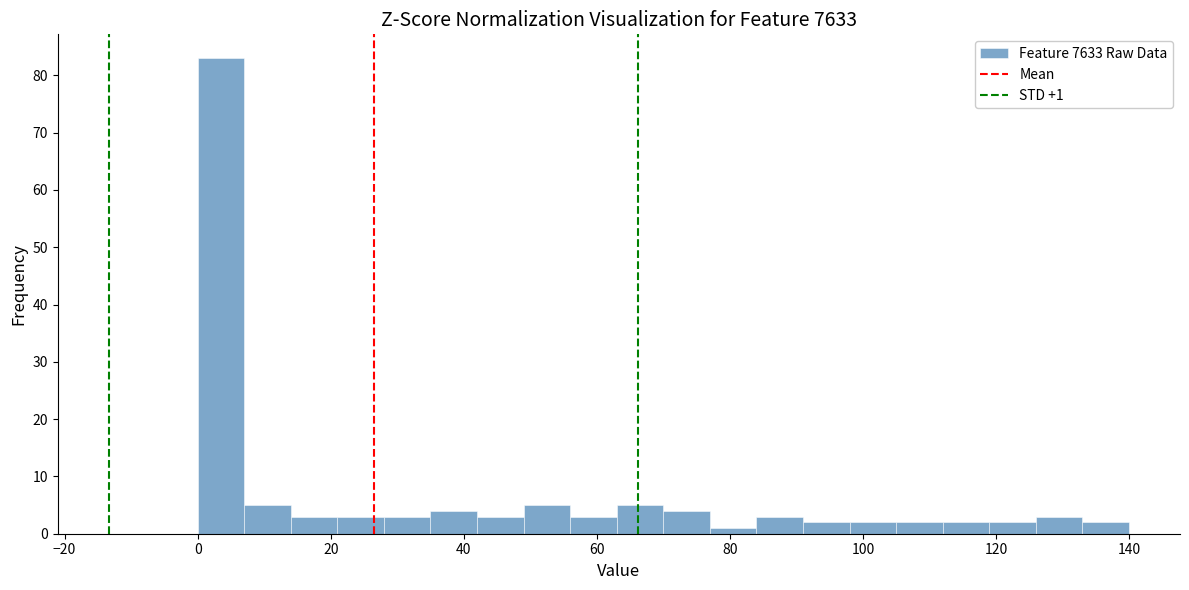

Around what value on the x-axis is the tallest bar? Give the approximate position of its centre, as read against the axis.

4